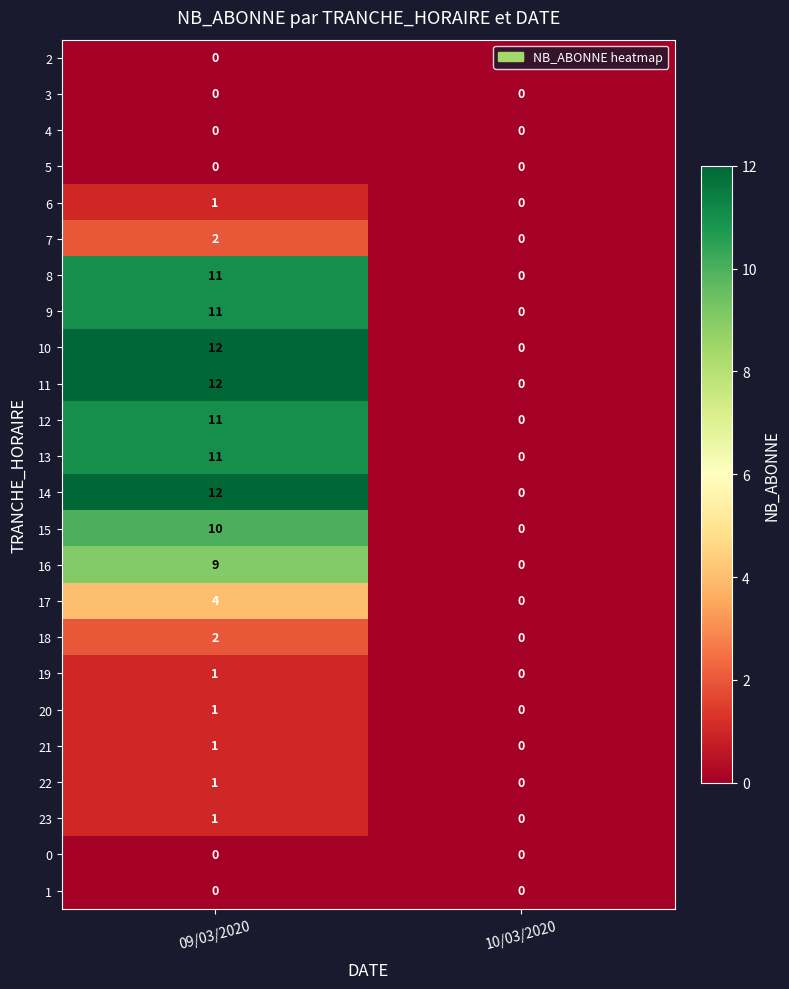

Which category has the highest value across all series?

09/03/2020